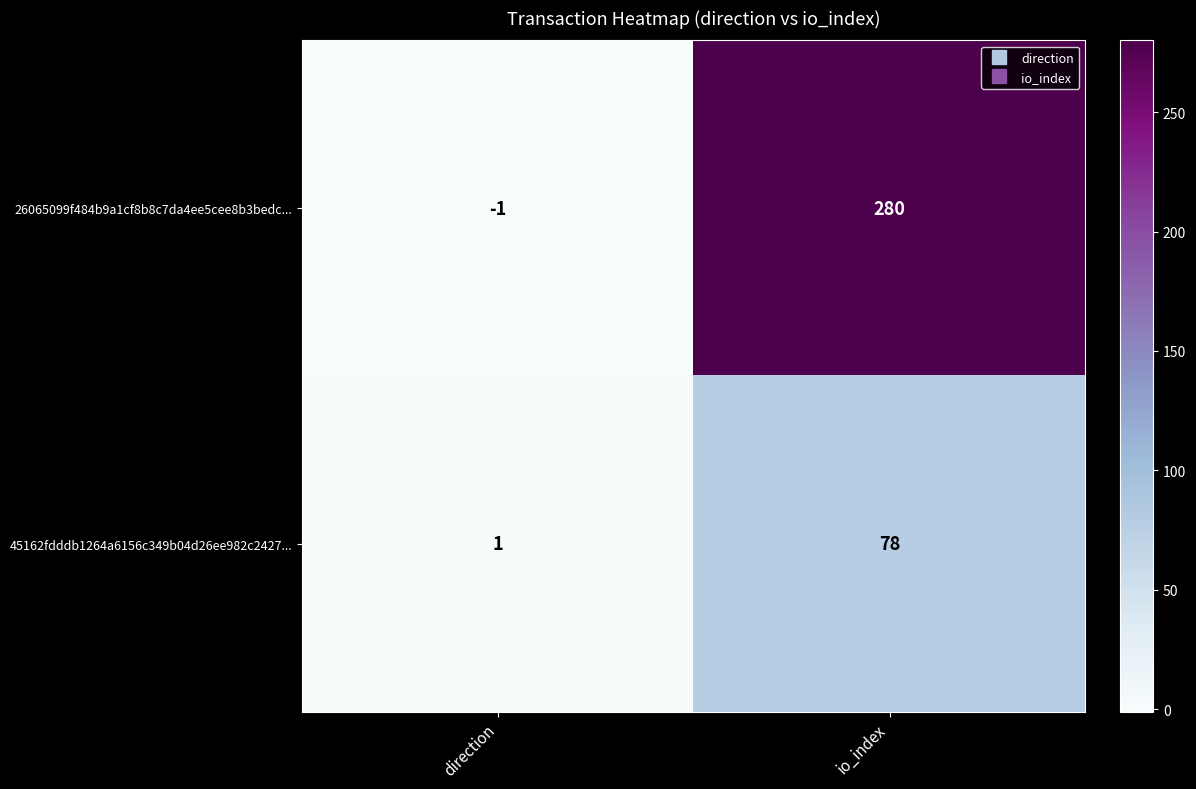

List the series in order of their peak value, highest first.

26065099f484b9a1cf8b8c7da4ee5cee8b3bedc..., 45162fdddb1264a6156c349b04d26ee982c2427...